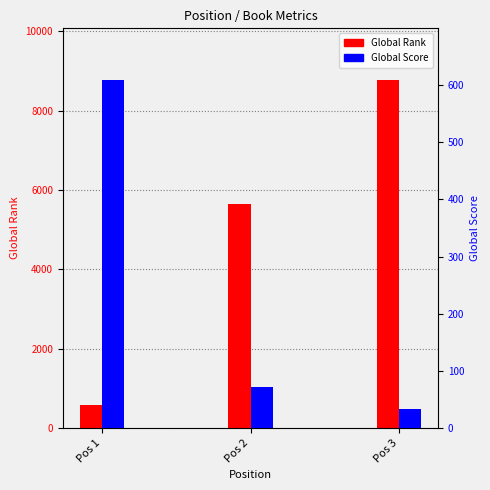

Rank the series by their average value, from highest to lowest.

Global Rank, Global Score